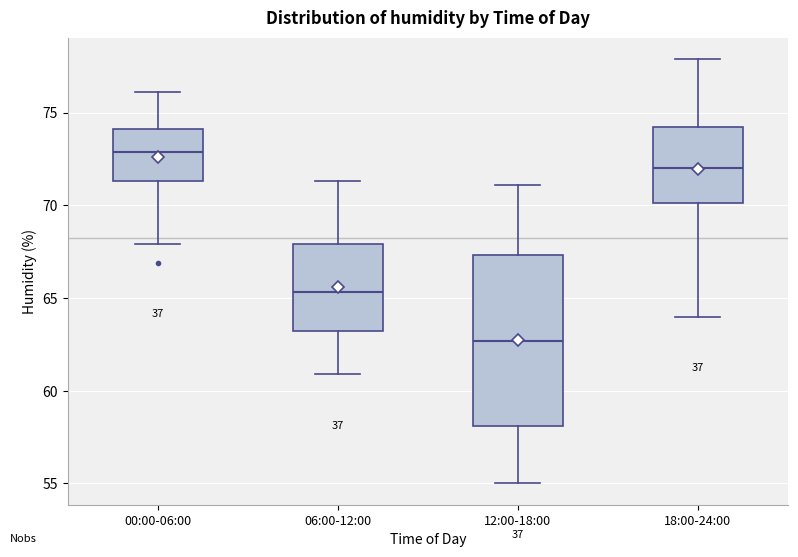

Comparing the boxes themselves (not the whiskers), which one is the tallest?

12:00-18:00